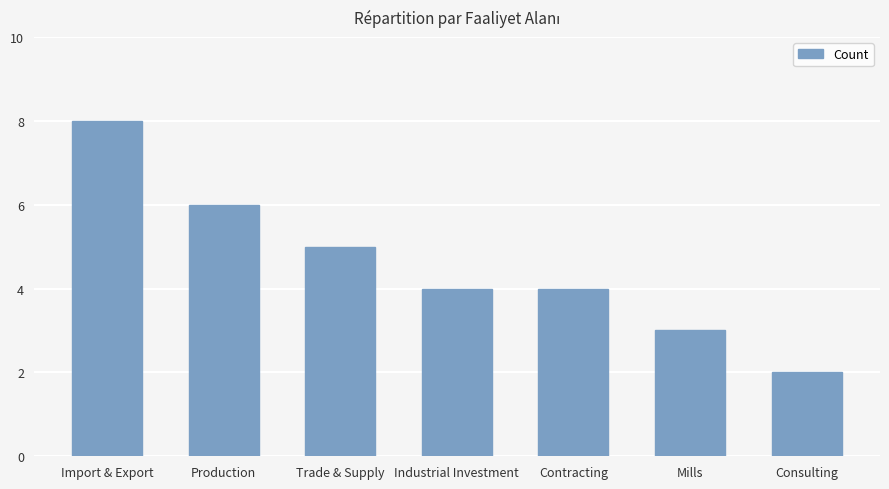

Reading left to right, what are all the values shown in this chart?

8	6	5	4	4	3	2